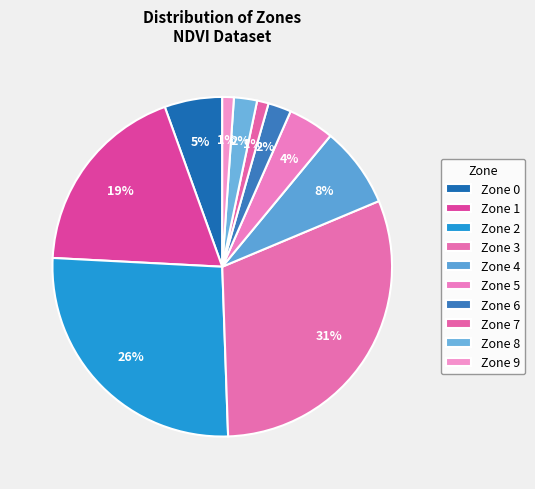

How many segments does this pie chart have?

10